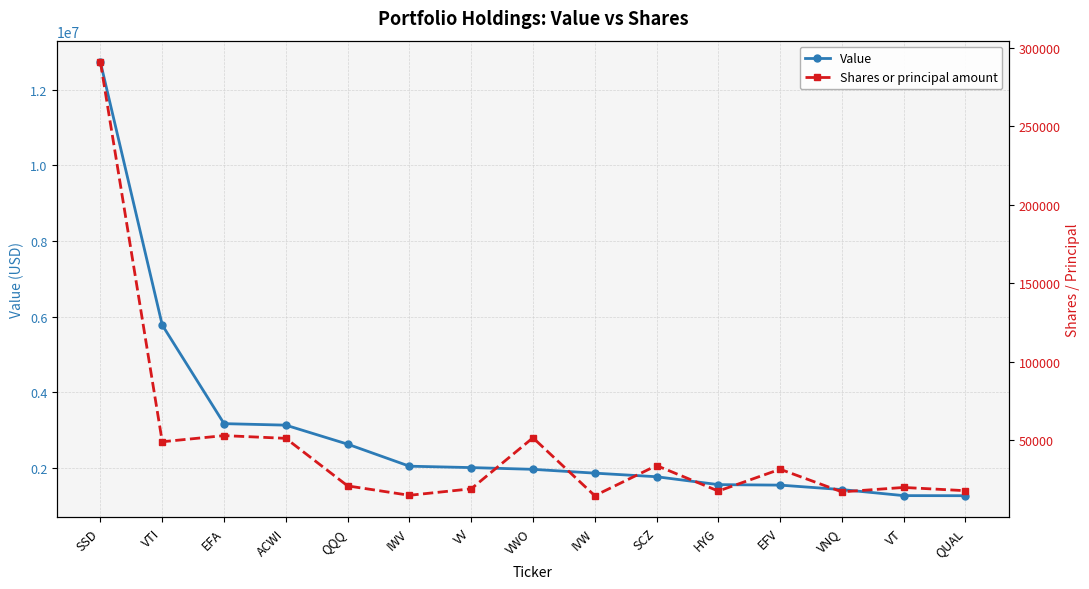

At which label is Value closest to 6992000?

VTI